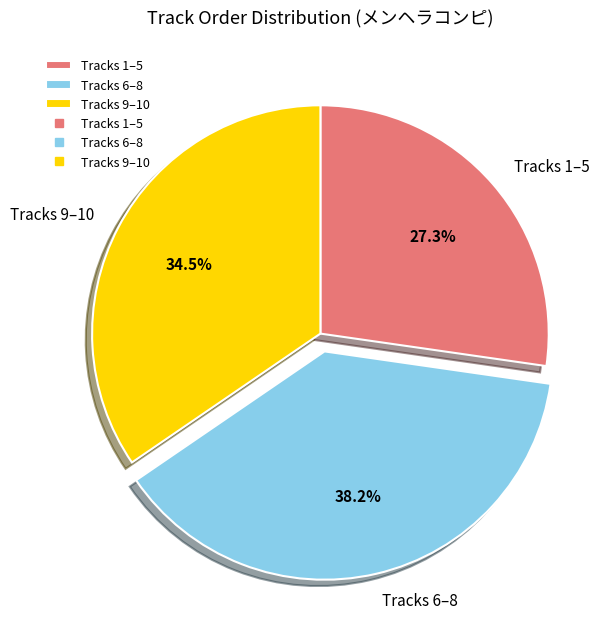

Rank the categories by value from highest to lowest.

Tracks 6–8, Tracks 9–10, Tracks 1–5